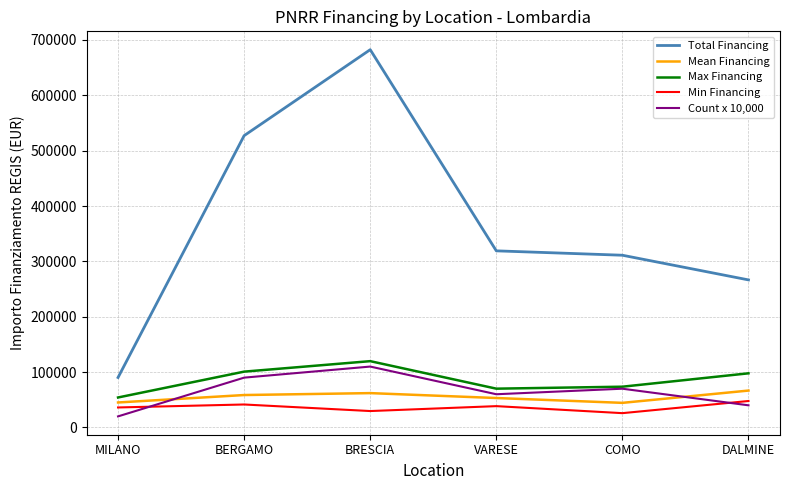

True or false: Min Financing has more than 2 interior local peaks.

False